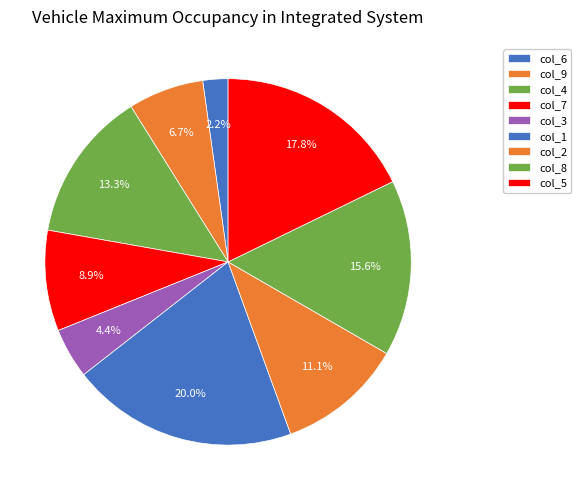

Rank the categories by value from highest to lowest.

1, 5, 8, 4, 2, 7, 9, 3, 6